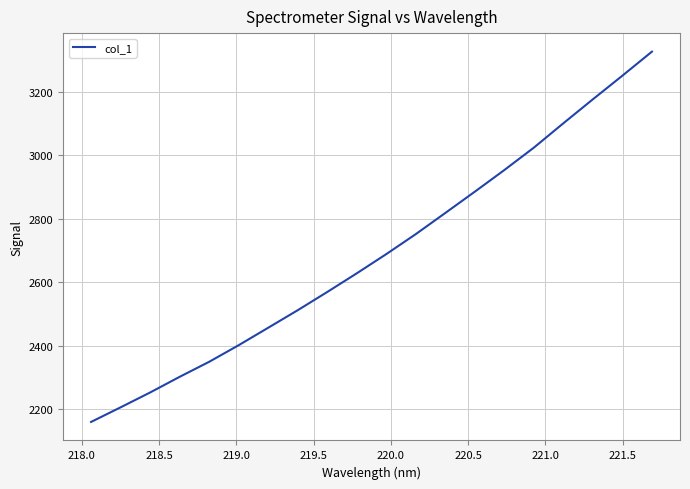

What is the difference between the maximum and minimum values?

1165.1